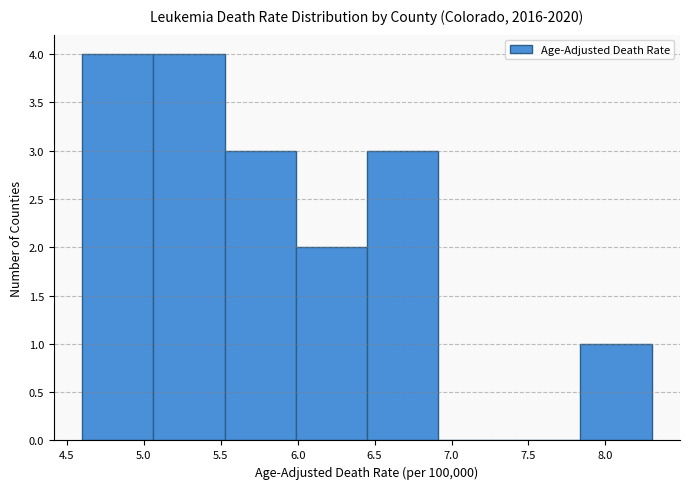

What is the height of the bar covering 4.60 to 5.05 on the x-axis? Neither the bar edges nor the heights are printed on the chart, so give them approximately, as read against the axes.

4